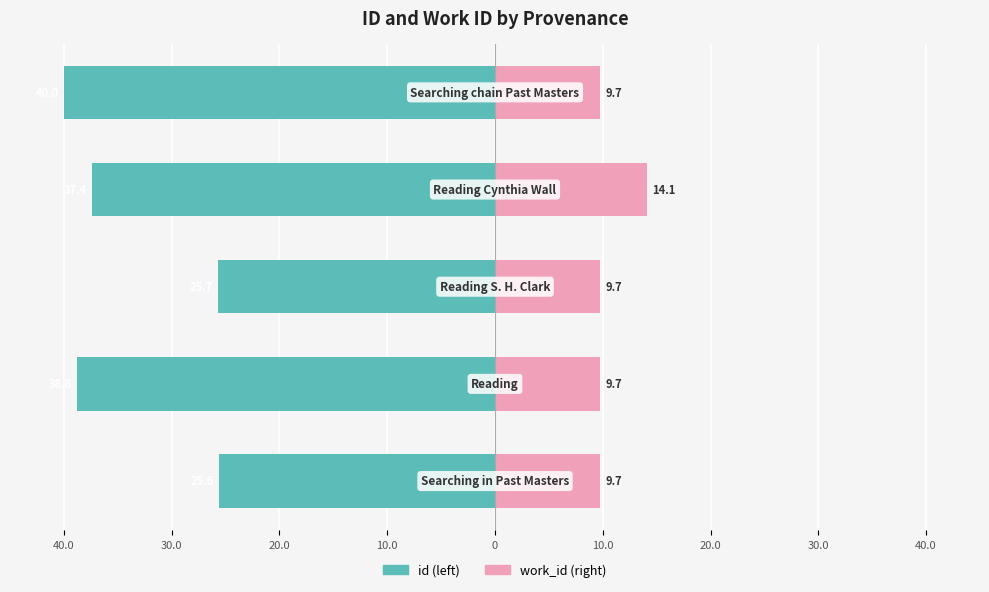

Which series changed the most between 30.0 and 20.0?

id